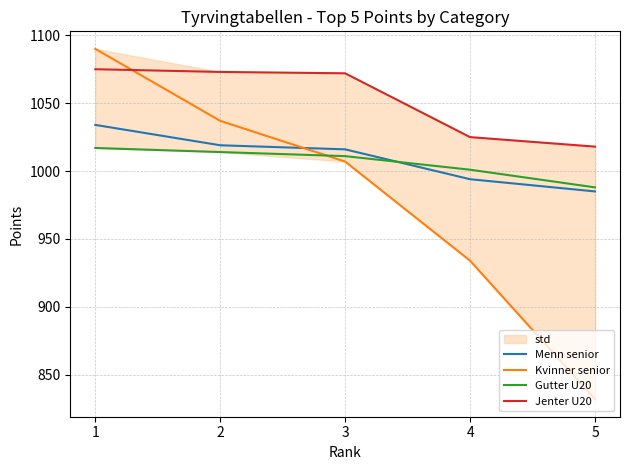

Is the value of Kvinner senior at 2 greater than the value of Jenter U20 at 2?

No